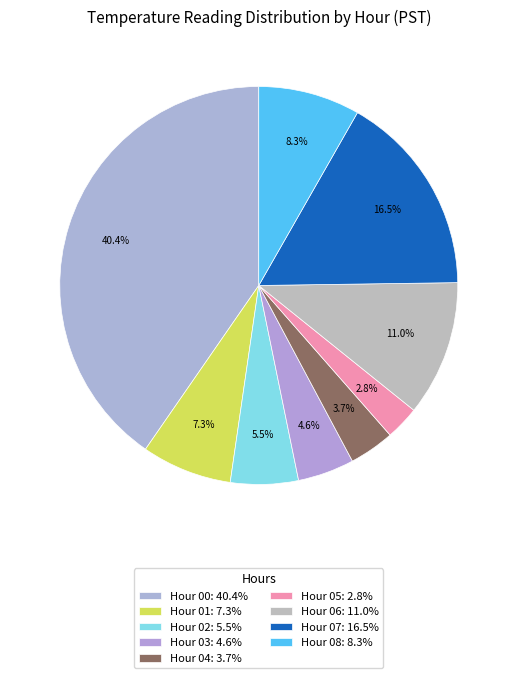

Which slice is the smallest?

Hour 5